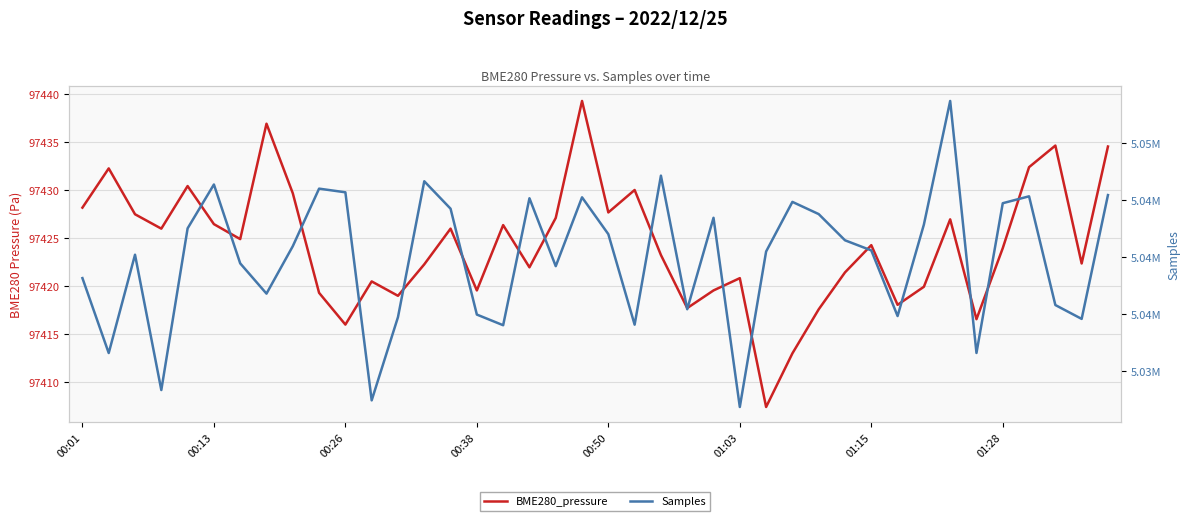

Is it true that BME280_pressure equals 97430.0 at 21?

True